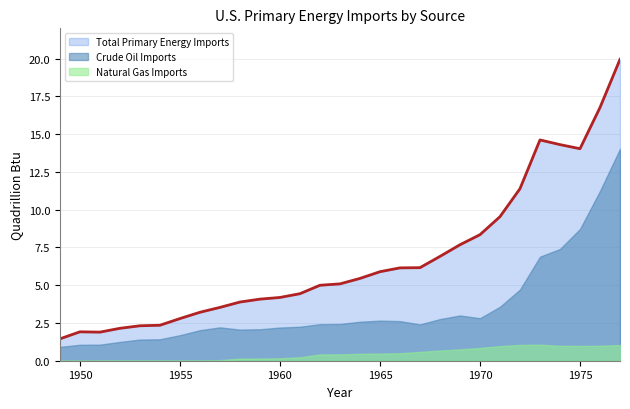

What is the highest value of the Crude Oil Imports series?

14.0